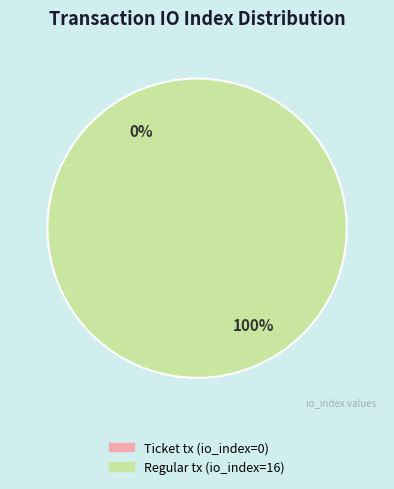

Count the number of slices in the pie.

2